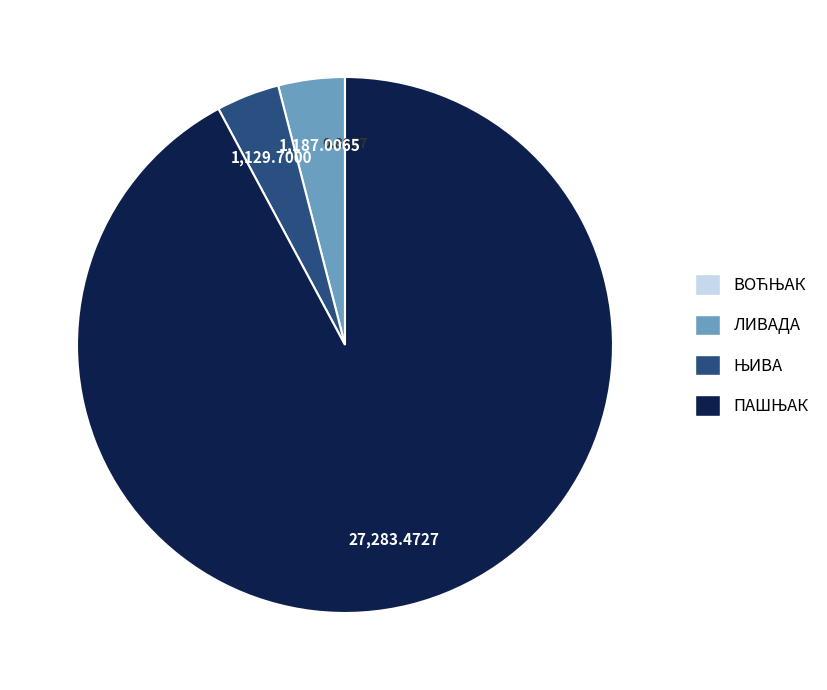

Does any single category account for the majority?

Yes